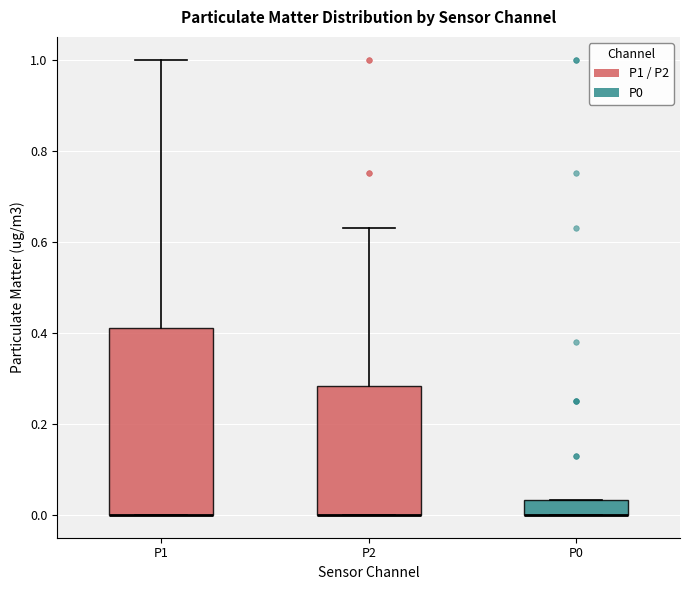

Reading left to right, transcribe this box plot: for each box, give where its median line is, the range the box spans, and where its two whiskers end, as read against the y-axis. The values are not printed on the chart, so give them approximately, as read against the axis.

P1: median 0.00 (drawn on the box's lower edge), box 0.00 to 0.42, whiskers 0.00 to 1.00
P2: median 0.00 (drawn on the box's lower edge), box 0.00 to 0.28, whiskers 0.00 to 0.64
P0: median 0.00 (drawn on the box's lower edge), box 0.00 to 0.04, whiskers 0.00 to 0.04